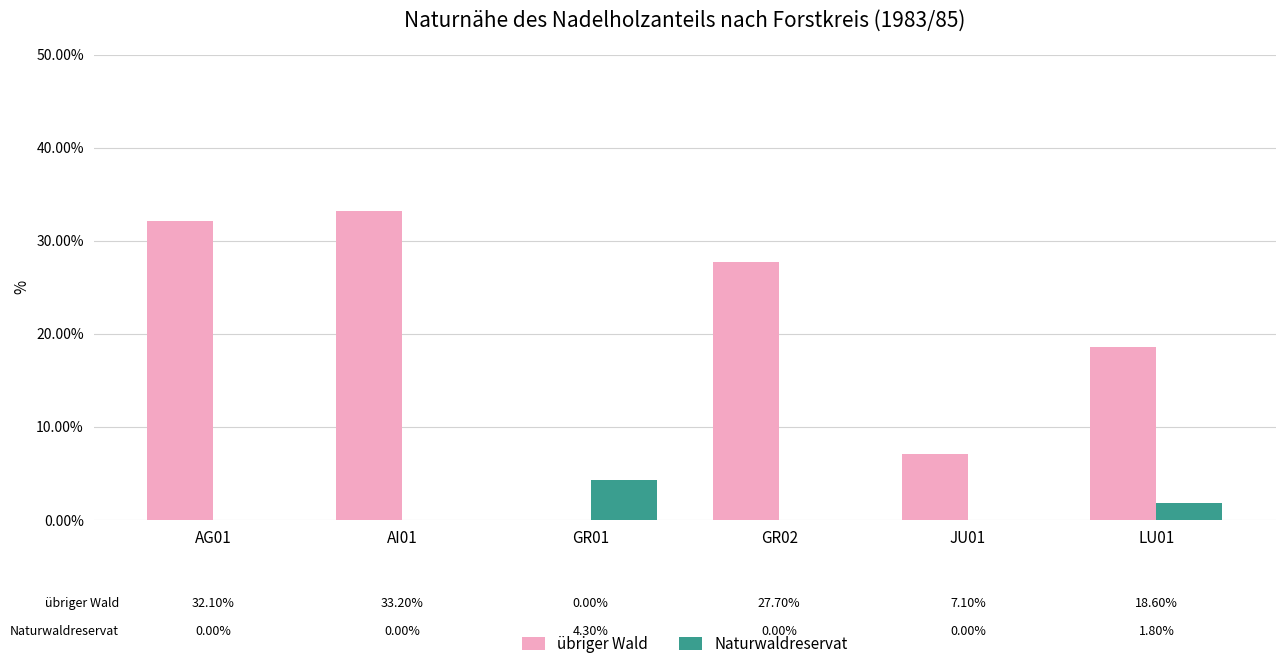

Where does the übriger Wald series first go above 27?

AG01